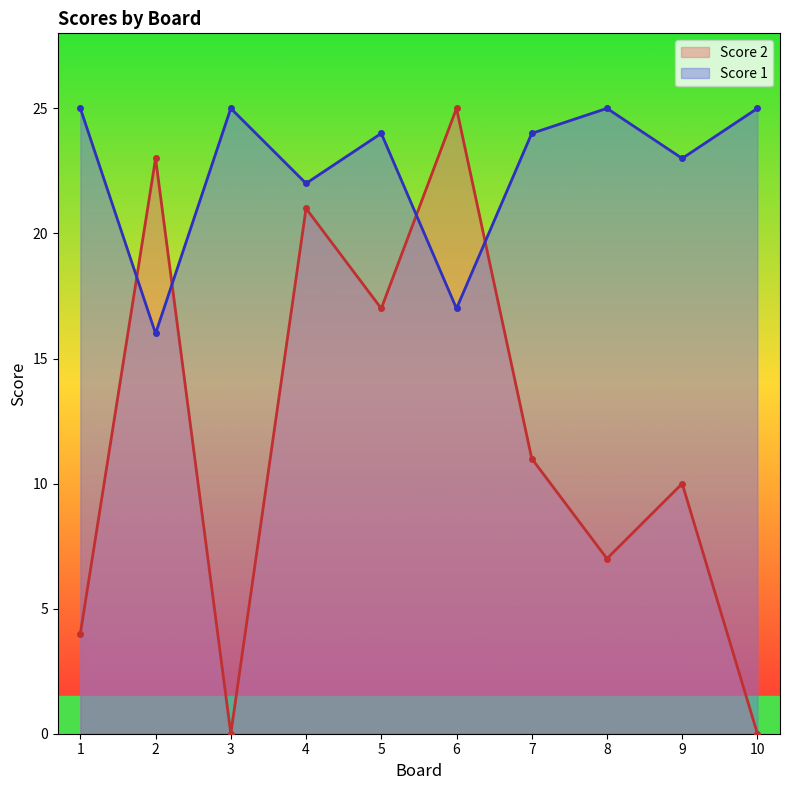

True or false: Score 2 has more than 2 interior local peaks.

True